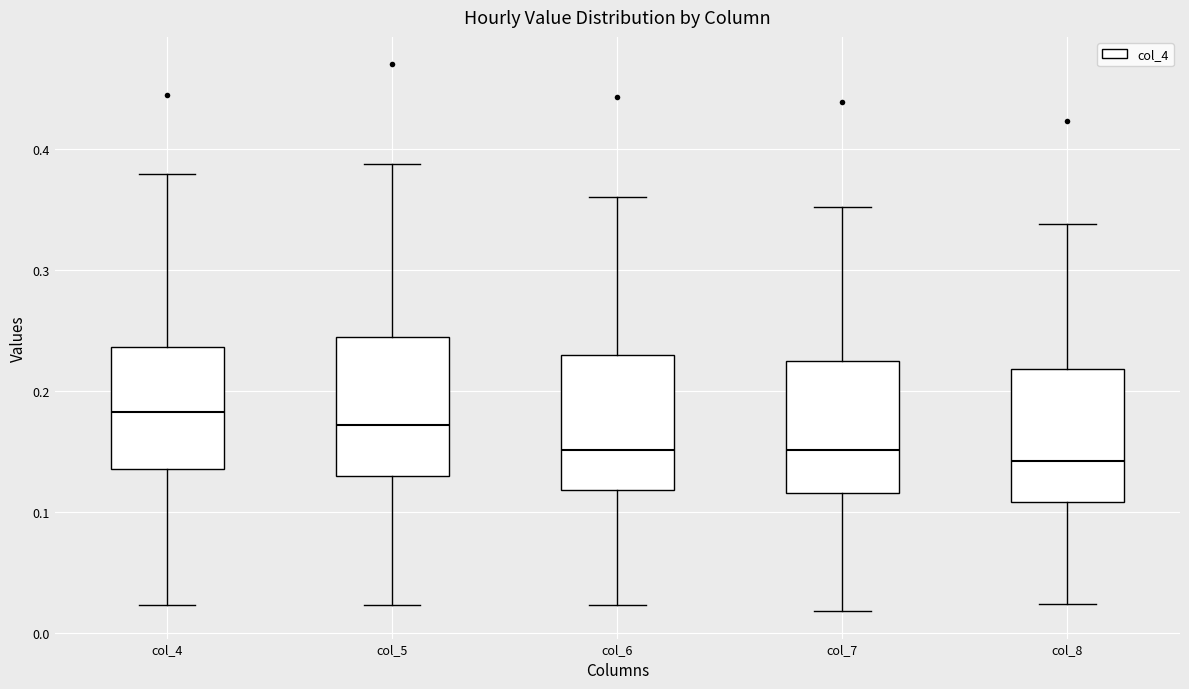

Reading left to right, transcribe this box plot: for each box, give where its median line is, the range the box spans, and where its two whiskers end, as read against the y-axis. The values are not printed on the chart, so give them approximately, as read against the axis.

col_4: median 0.18, box 0.14 to 0.24, whiskers 0.02 to 0.38
col_5: median 0.17, box 0.13 to 0.24, whiskers 0.02 to 0.39
col_6: median 0.15, box 0.12 to 0.23, whiskers 0.02 to 0.36
col_7: median 0.15, box 0.12 to 0.22, whiskers 0.02 to 0.35
col_8: median 0.14, box 0.11 to 0.22, whiskers 0.02 to 0.34